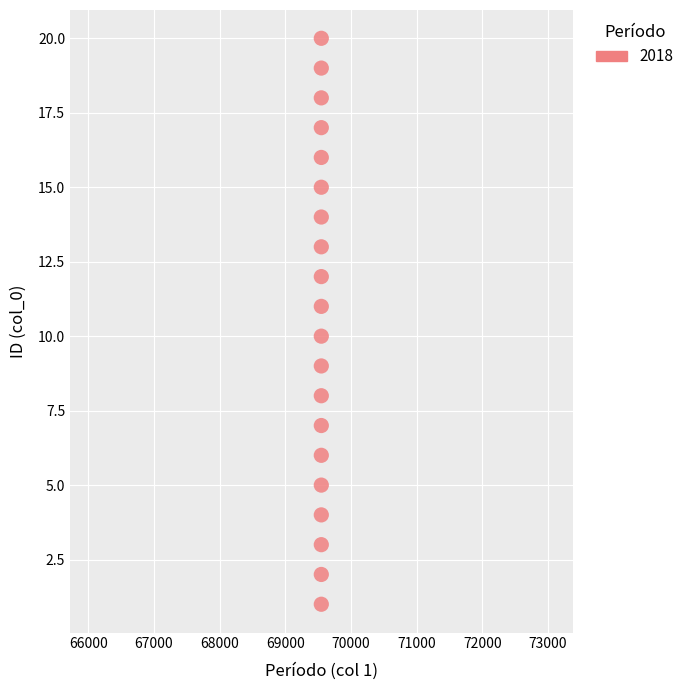

What is the range of Y values (max minus min)?

19